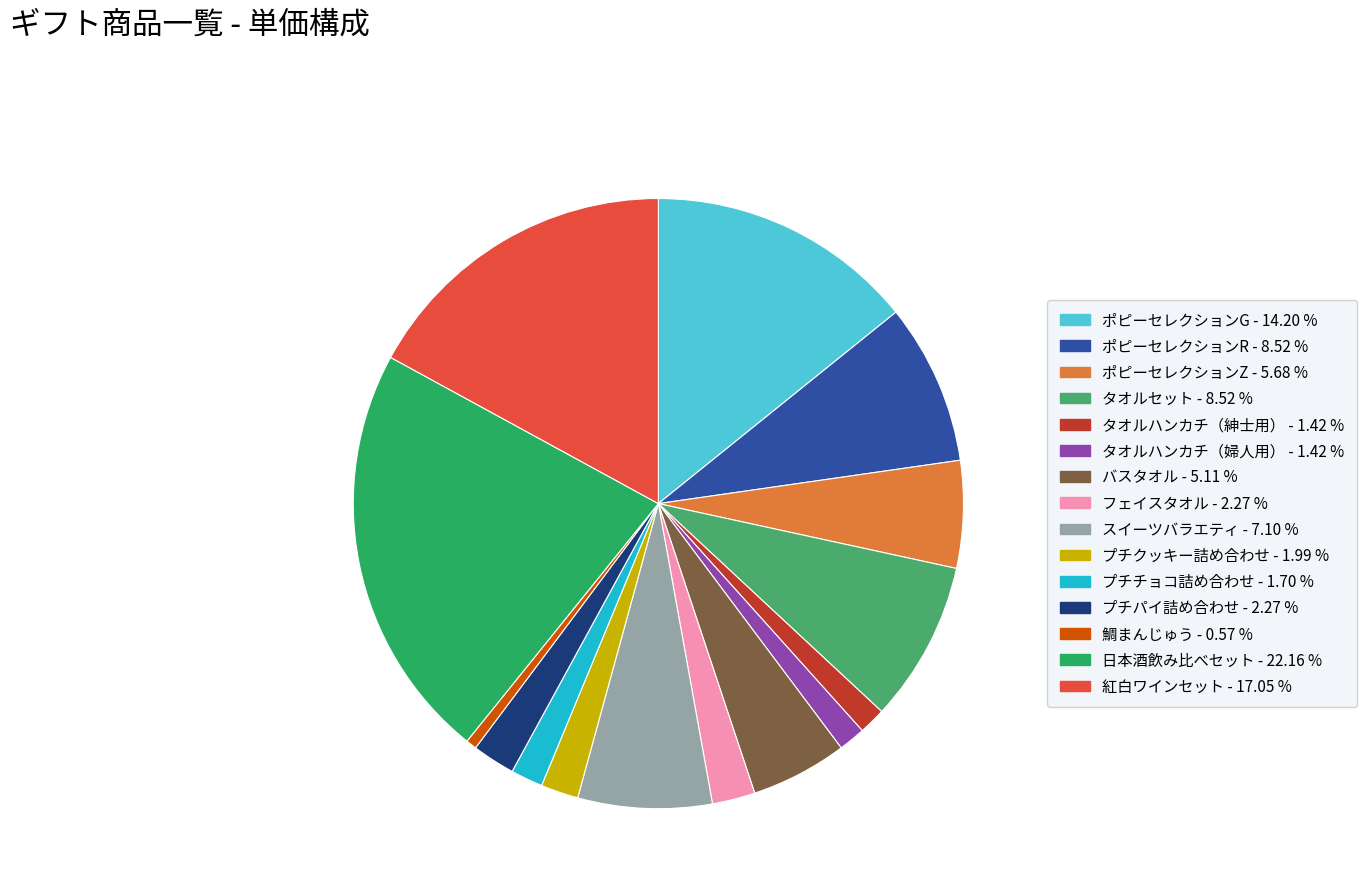

What percentage is the 紅白ワインセット slice, to the nearest percent?

17%